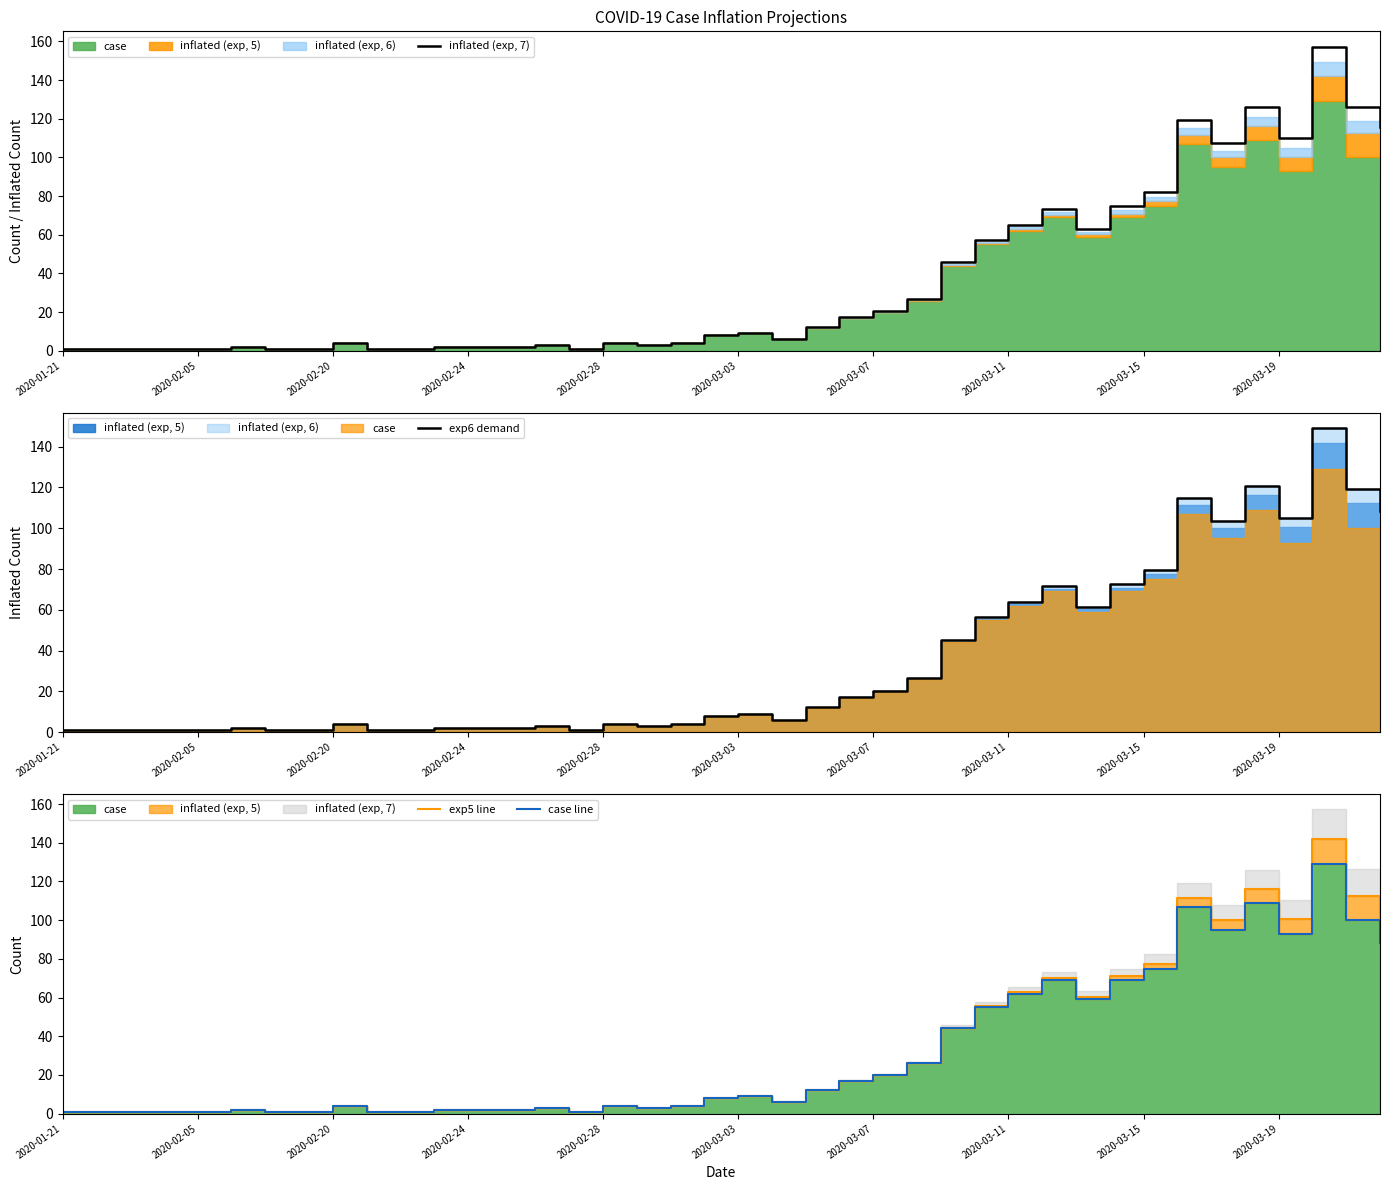

What is the difference between the second highest and minimum values in the exp6 demand series?

119.7